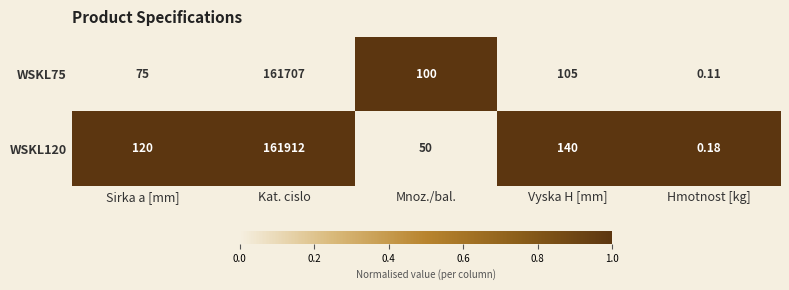

At which category is the sum across all series the highest?

Kat. cislo